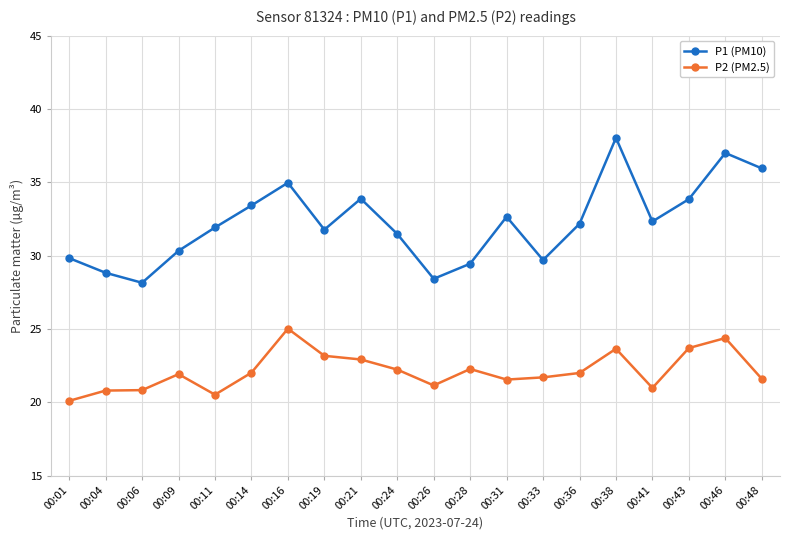

Is the value of P1 (PM10) at 00:11 greater than the value of P2 (PM2.5) at 00:09?

Yes